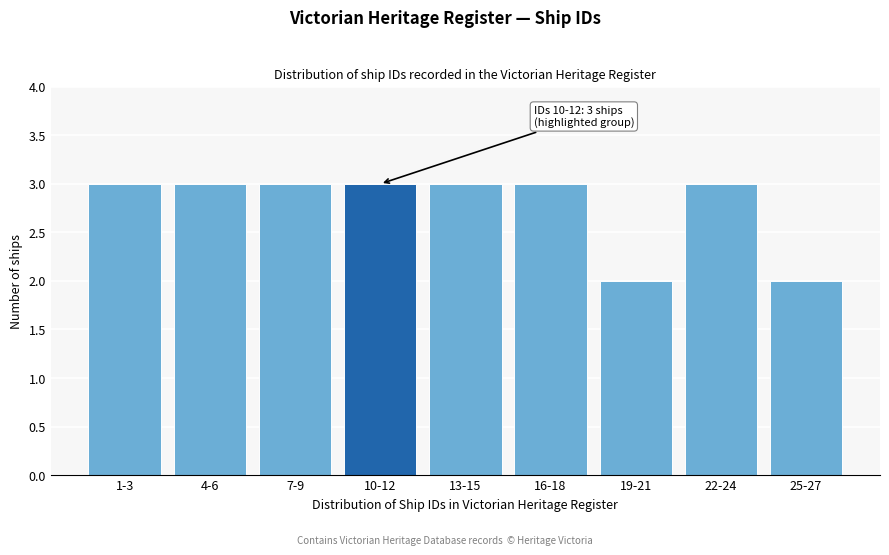

Reading left to right, transcribe all the data shown in this chart.

1-3=3	4-6=3	7-9=3	10-12=3	13-15=3	16-18=3	19-21=2	22-24=3	25-27=2